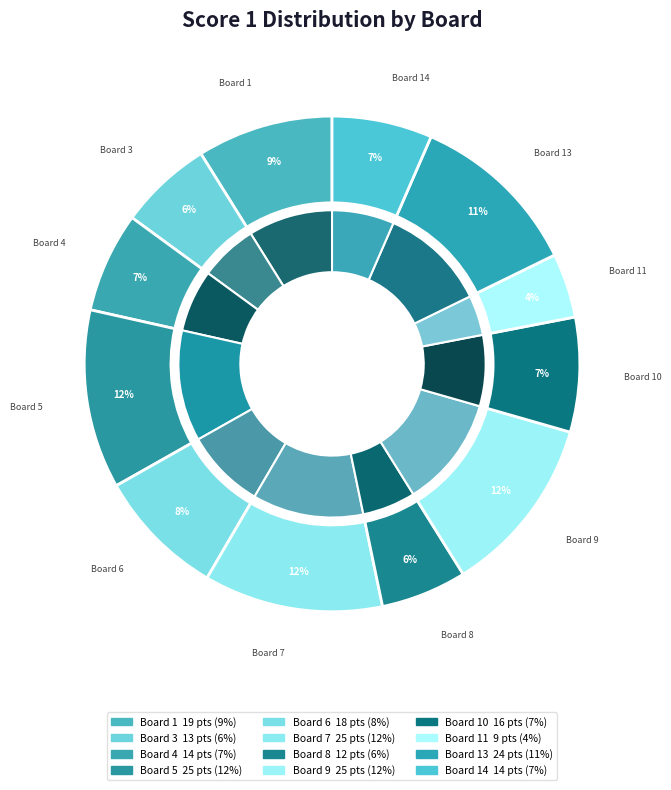

What percentage is the Board 4 slice, to the nearest percent?

7%